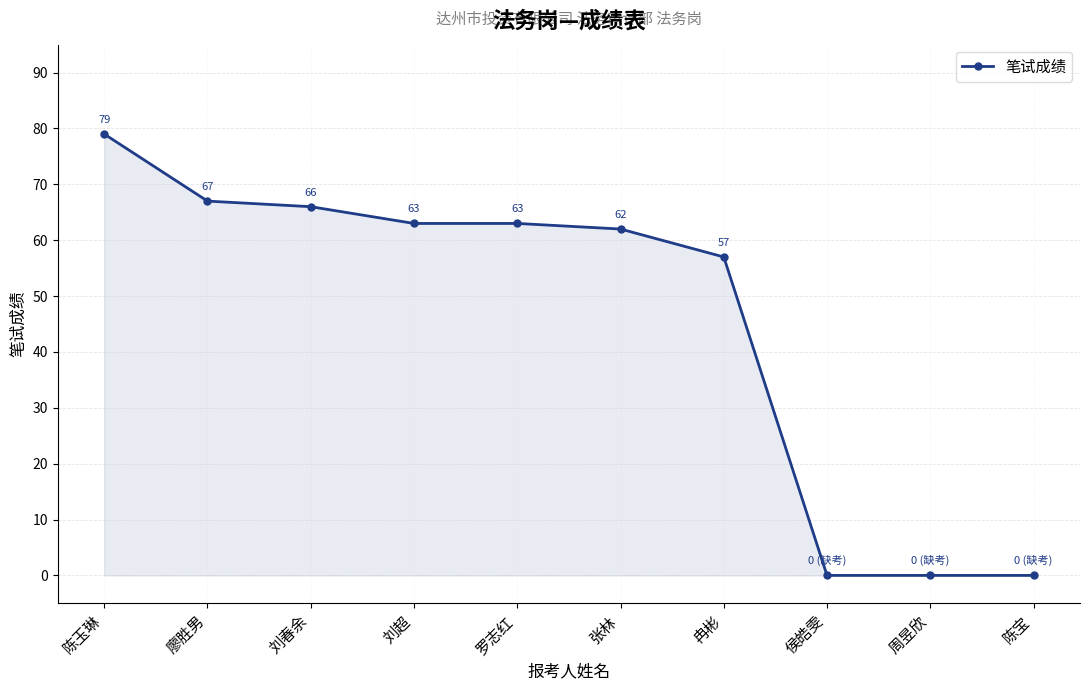

What is the average value?

46